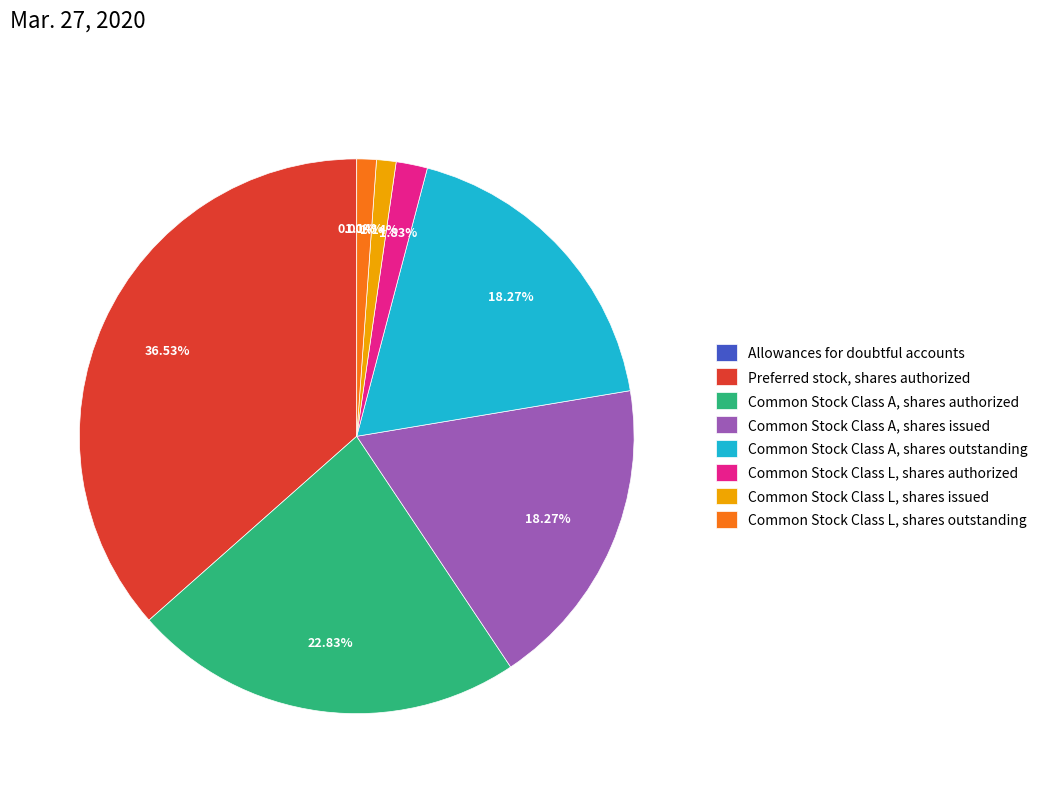

Does Preferred stock, shares authorized represent more than half of the total?

No